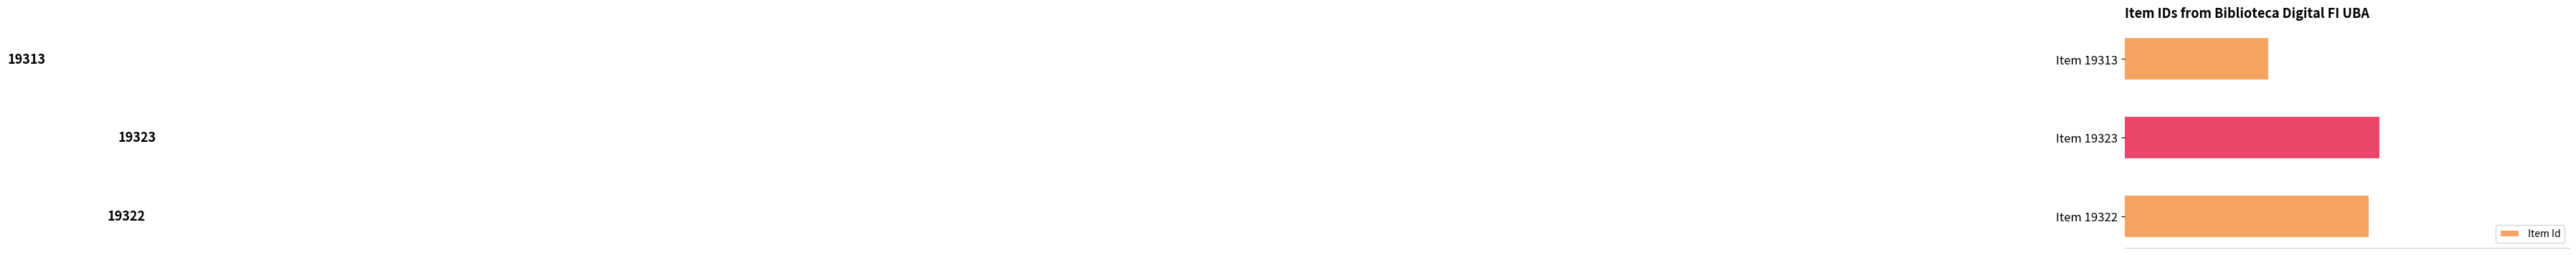

What is the sum of all values?

57958